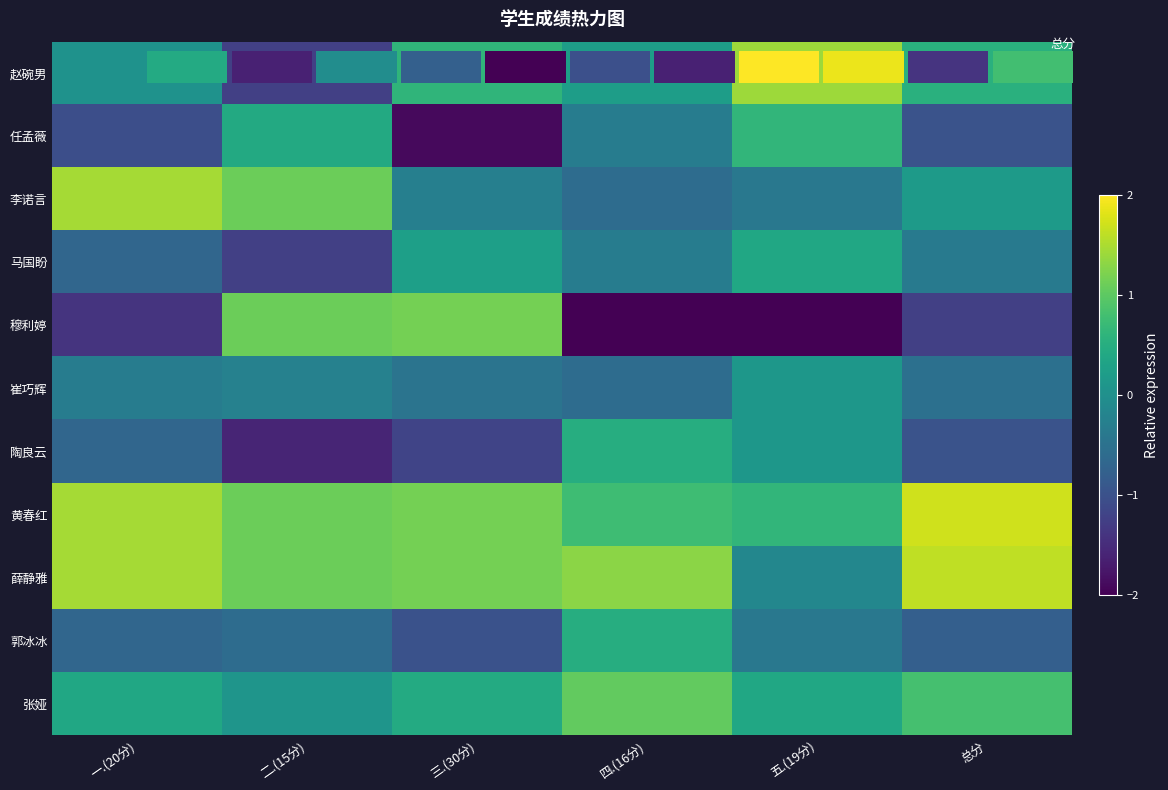

How many data points does each series have?

6